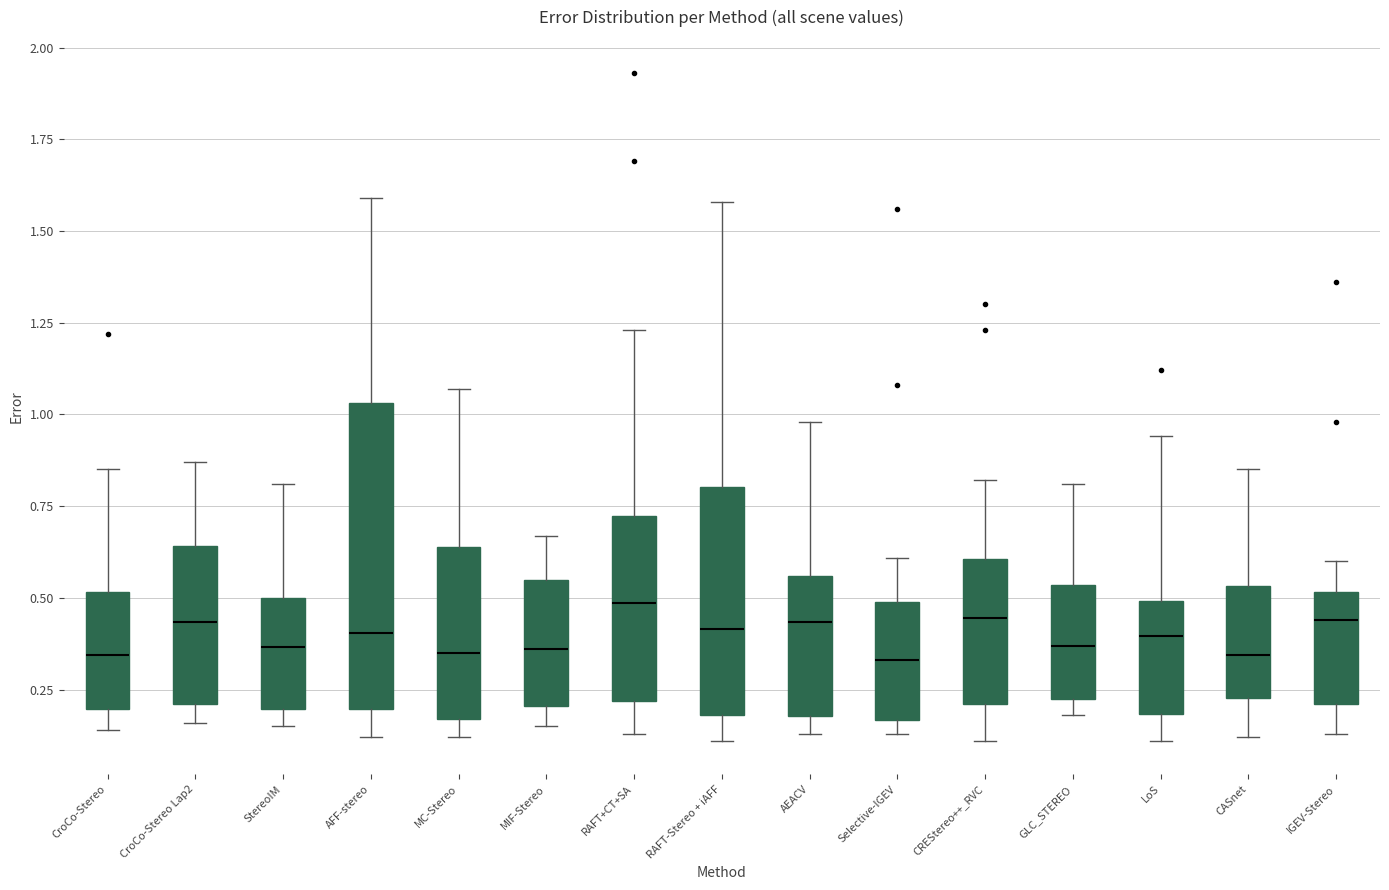

Reading left to right, read every box against the y-axis: the position of its median line, the range the box covers, and the ends of its whiskers. The values are not printed on the chart, so give them approximately, as read against the axis.

CroCo-Stereo: median 0.35, box 0.20 to 0.50, whiskers 0.15 to 0.85
CroCo-Stereo Lap2: median 0.45, box 0.20 to 0.65, whiskers 0.15 to 0.85
StereoIM: median 0.35, box 0.20 to 0.50, whiskers 0.15 to 0.80
AFF-stereo: median 0.40, box 0.20 to 1.05, whiskers 0.10 to 1.60
MC-Stereo: median 0.35, box 0.15 to 0.65, whiskers 0.10 to 1.05
MIF-Stereo: median 0.35, box 0.20 to 0.55, whiskers 0.15 to 0.65
RAFT+CT+SA: median 0.50, box 0.20 to 0.70, whiskers 0.15 to 1.25
RAFT-Stereo + iAFF: median 0.40, box 0.20 to 0.80, whiskers 0.10 to 1.60
AEACV: median 0.45, box 0.20 to 0.55, whiskers 0.15 to 1.00
Selective-IGEV: median 0.35, box 0.15 to 0.50, whiskers 0.15 (just below the box's lower edge) to 0.60
CREStereo++_RVC: median 0.45, box 0.20 to 0.60, whiskers 0.10 to 0.80
GLC_STEREO: median 0.35, box 0.25 to 0.55, whiskers 0.20 to 0.80
LoS: median 0.40, box 0.20 to 0.50, whiskers 0.10 to 0.95
CASnet: median 0.35, box 0.25 to 0.55, whiskers 0.10 to 0.85
IGEV-Stereo: median 0.45, box 0.20 to 0.50, whiskers 0.15 to 0.60